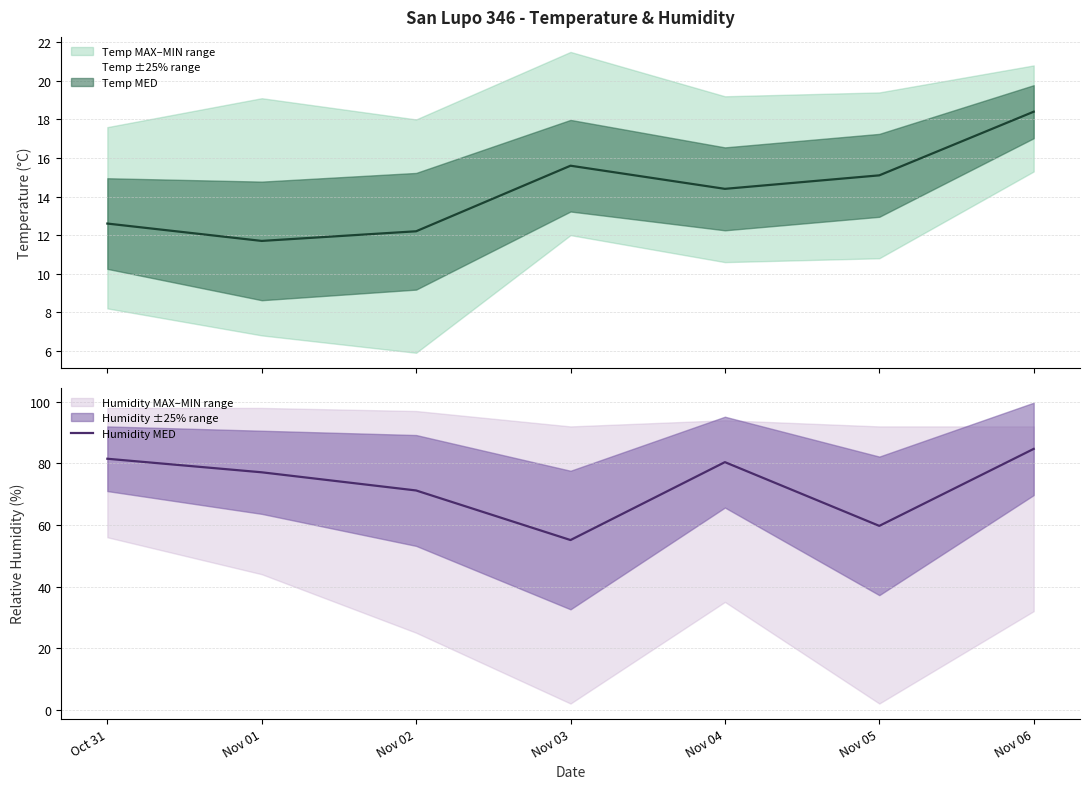

What is the label of the 4th point from the right?

Nov 03